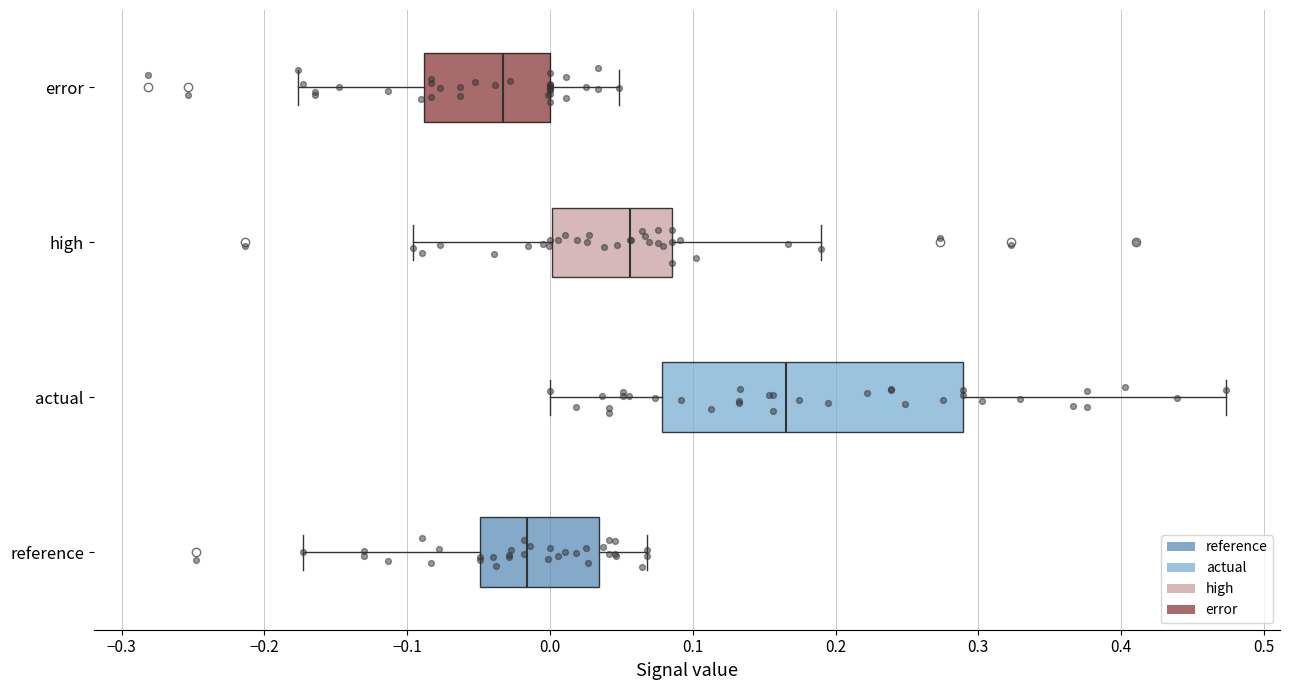

Reading bottom to top, transcribe this box plot: for each box, give where its median line is, the range the box spans, and where its two whiskers end, as read against the x-axis. The values are not printed on the chart, so give them approximately, as read against the axis.

reference: median -0.02, box -0.05 to 0.03, whiskers -0.17 to 0.07
actual: median 0.17, box 0.08 to 0.29, whiskers 0.00 to 0.47
high: median 0.06, box 0.00 to 0.09, whiskers -0.10 to 0.19
error: median -0.03, box -0.09 to 0.00, whiskers -0.18 to 0.05